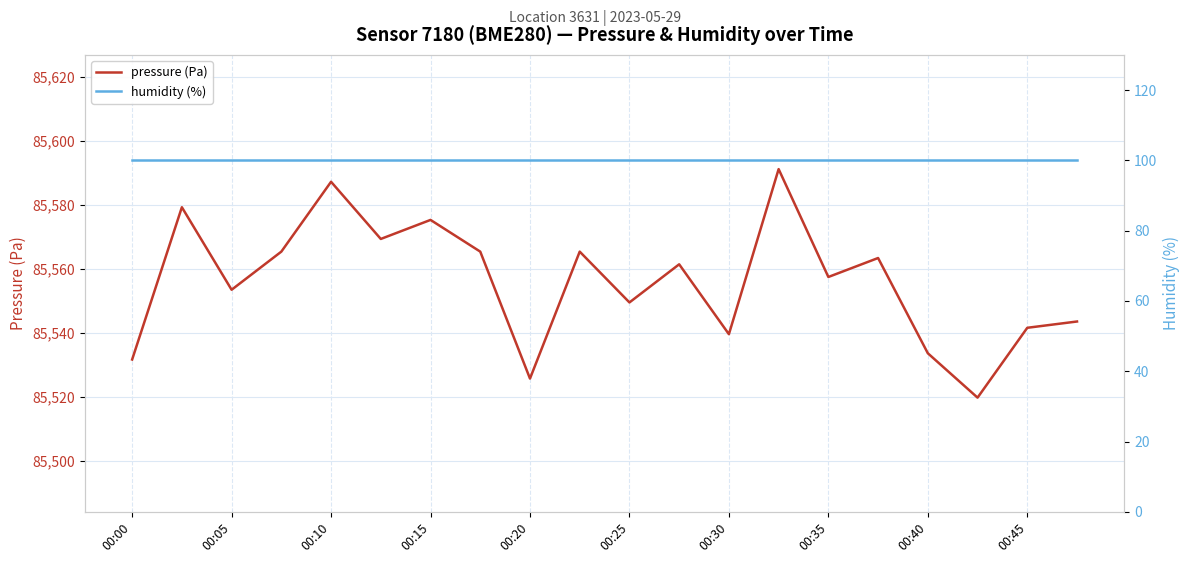

Read the pressure (Pa) value at 13.

85591.2